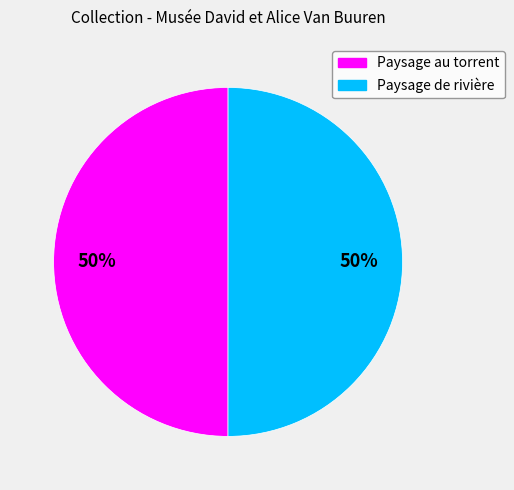

How many segments does this pie chart have?

2